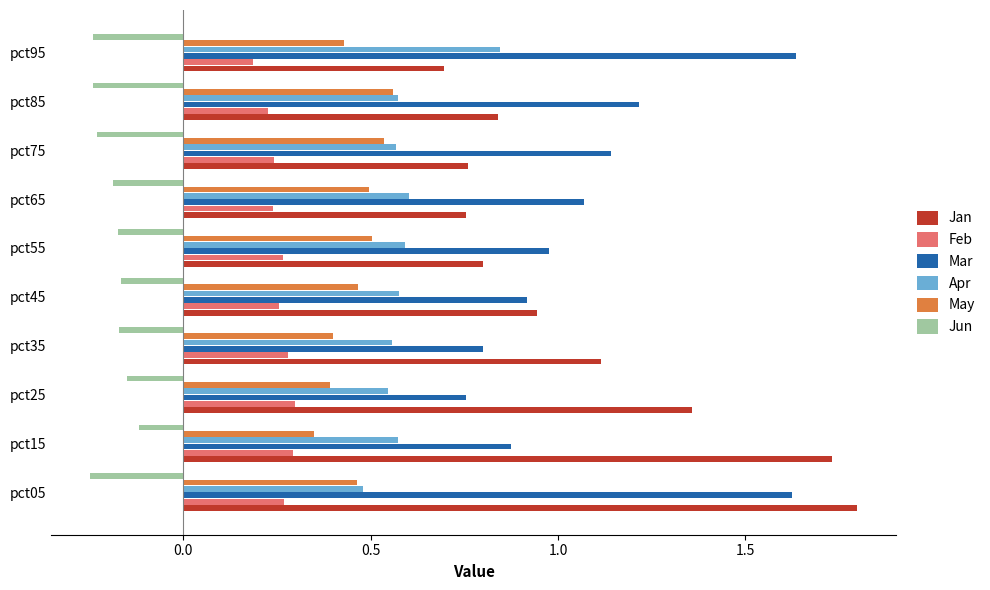

Which series has the largest range (max minus min)?

Jan